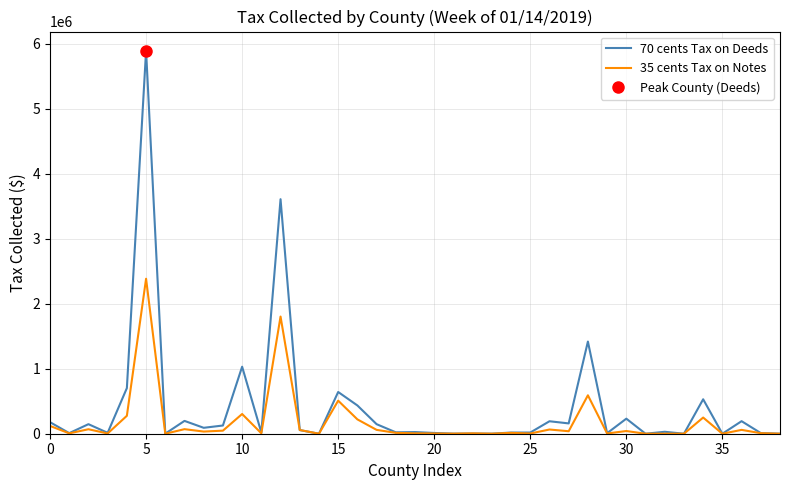

What is the total value across all series at 29?

11986.5